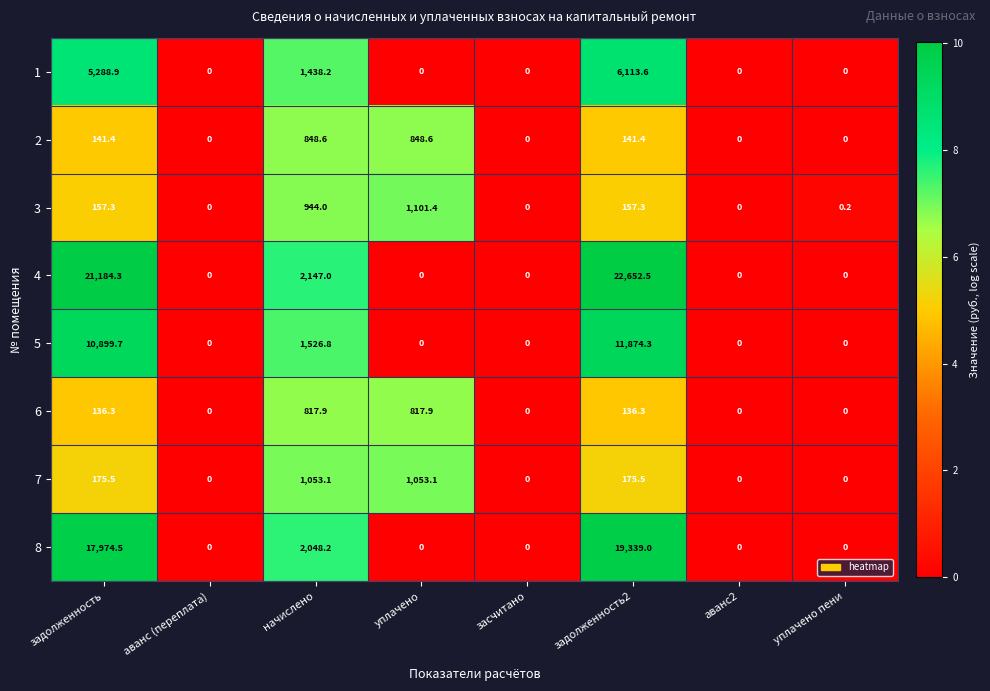

Where is 1 nearest to the value 3056?

начислено